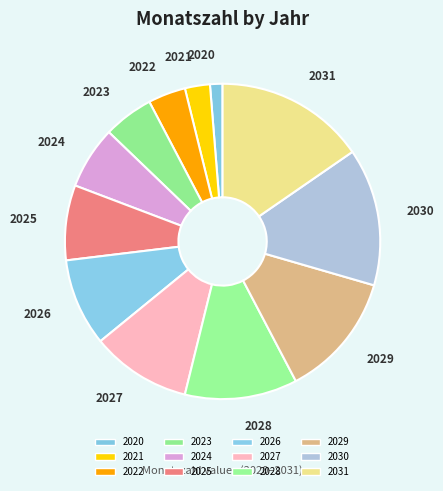

Rank the categories by value from highest to lowest.

2031, 2030, 2029, 2028, 2027, 2026, 2025, 2024, 2023, 2022, 2021, 2020